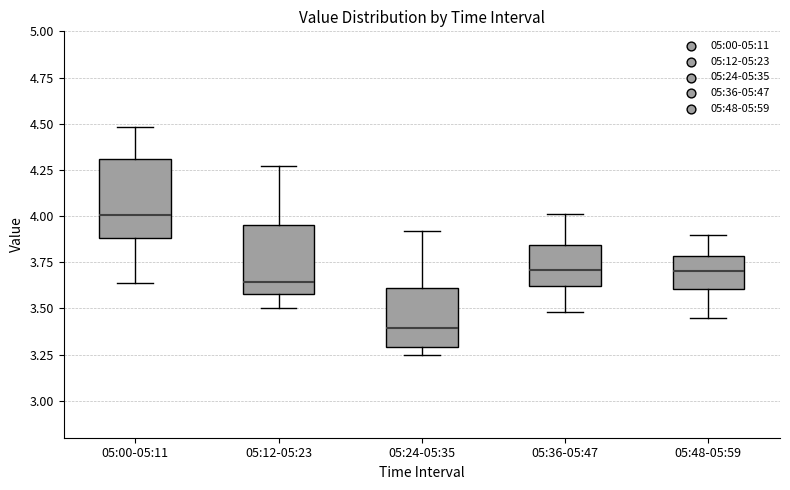

Which box has the lowest median line?

05:24-05:35